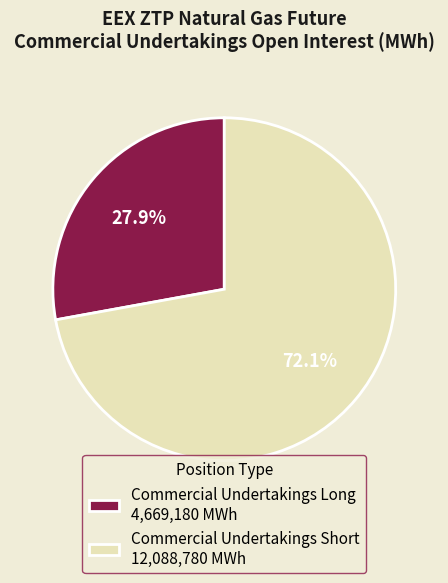

To the nearest percent, what is the average slice percentage?

50%